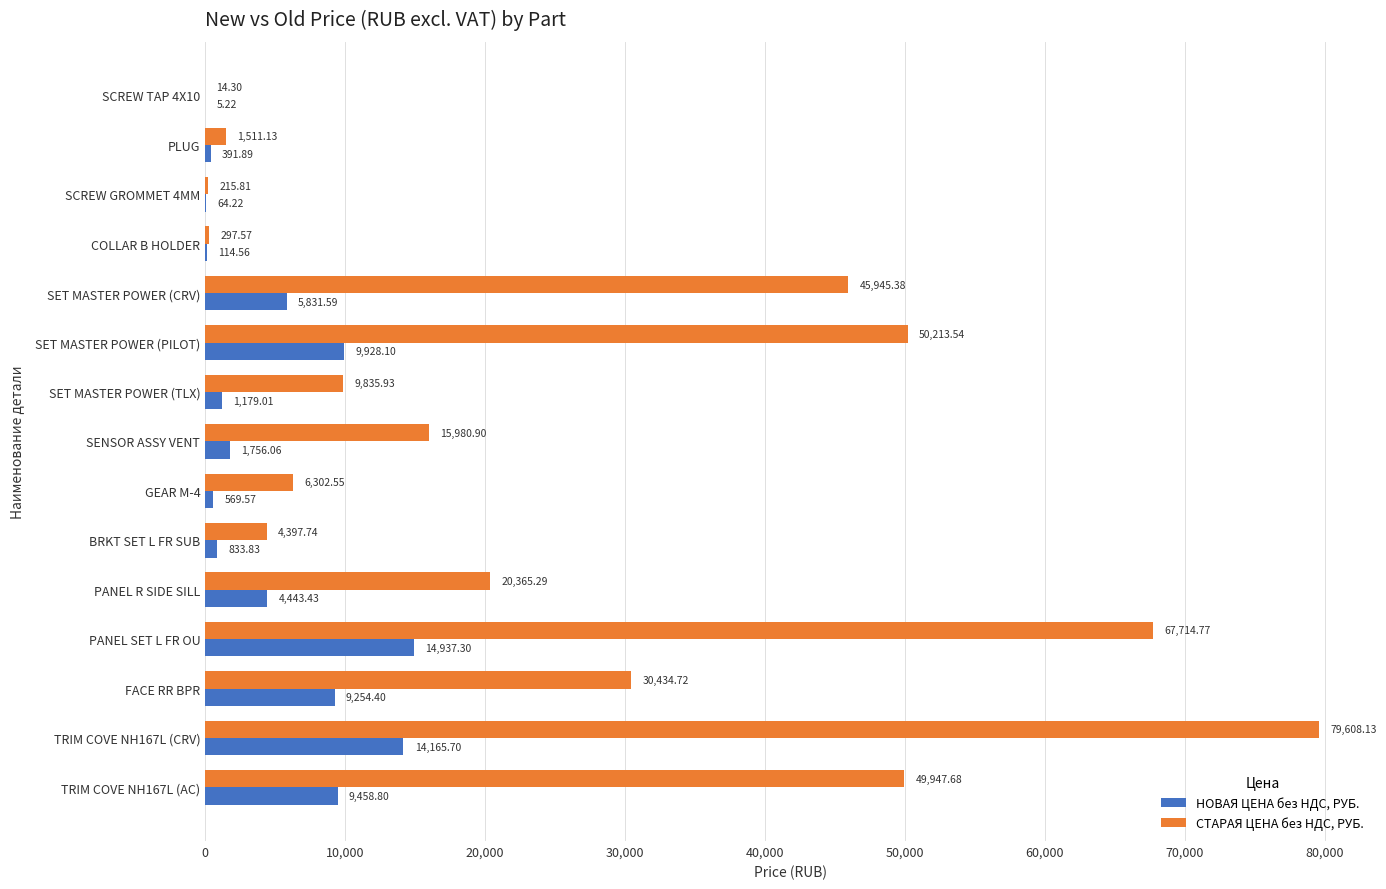

Which series has the widest spread of values?

СТАРАЯ ЦЕНА без НДС, РУБ.